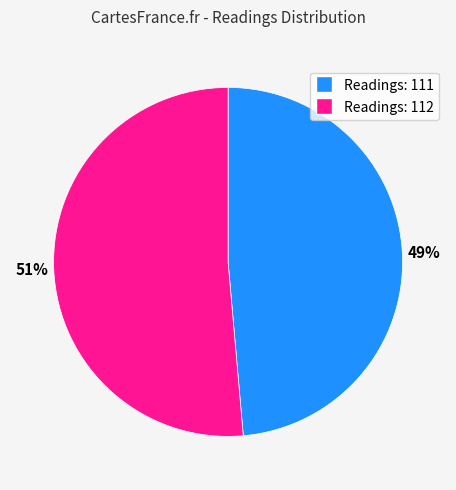

Does any single category account for the majority?

Yes